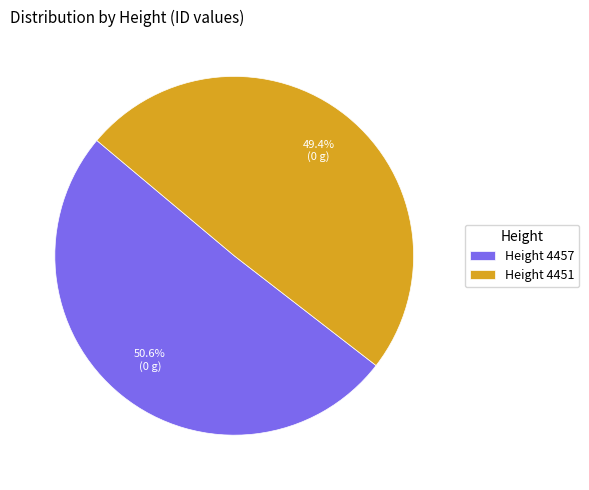

Is there any slice that represents more than half of the pie?

Yes